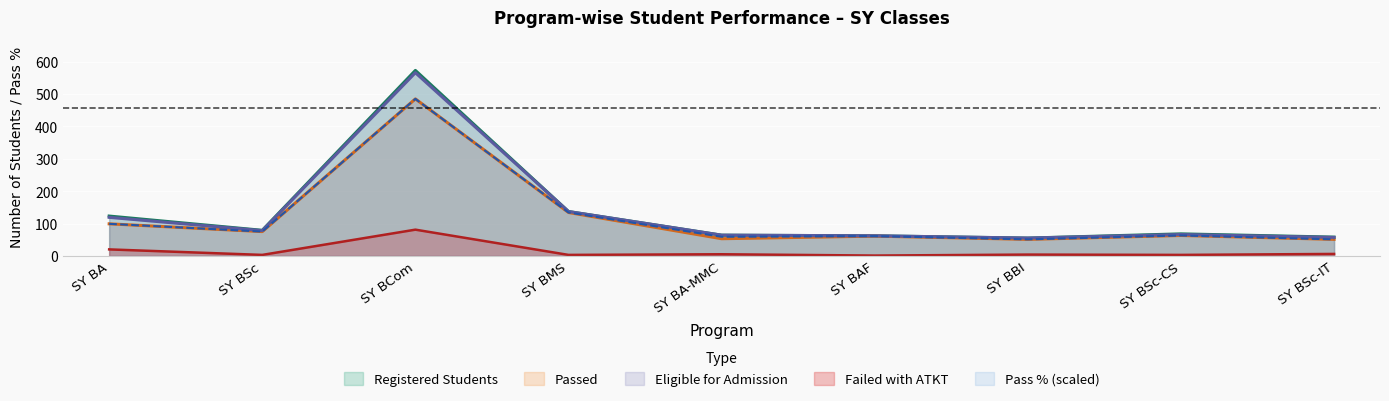

Which series changed the most between SY BA-MMC and SY BBI?

Registered Students